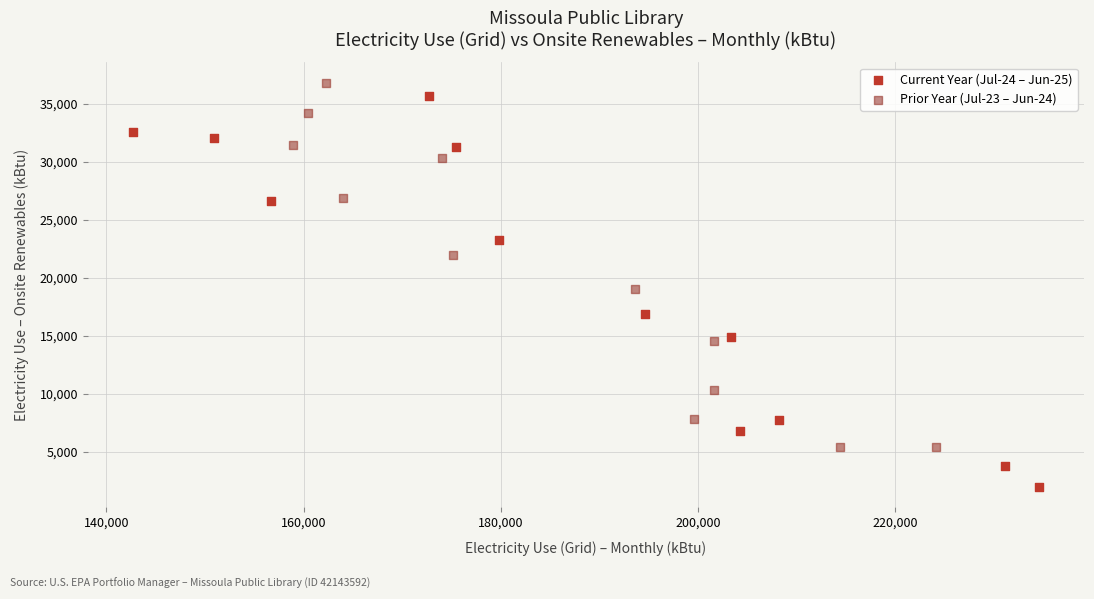

Which series reaches the minimum Y coordinate?

Current Year (Jul-24 – Jun-25)